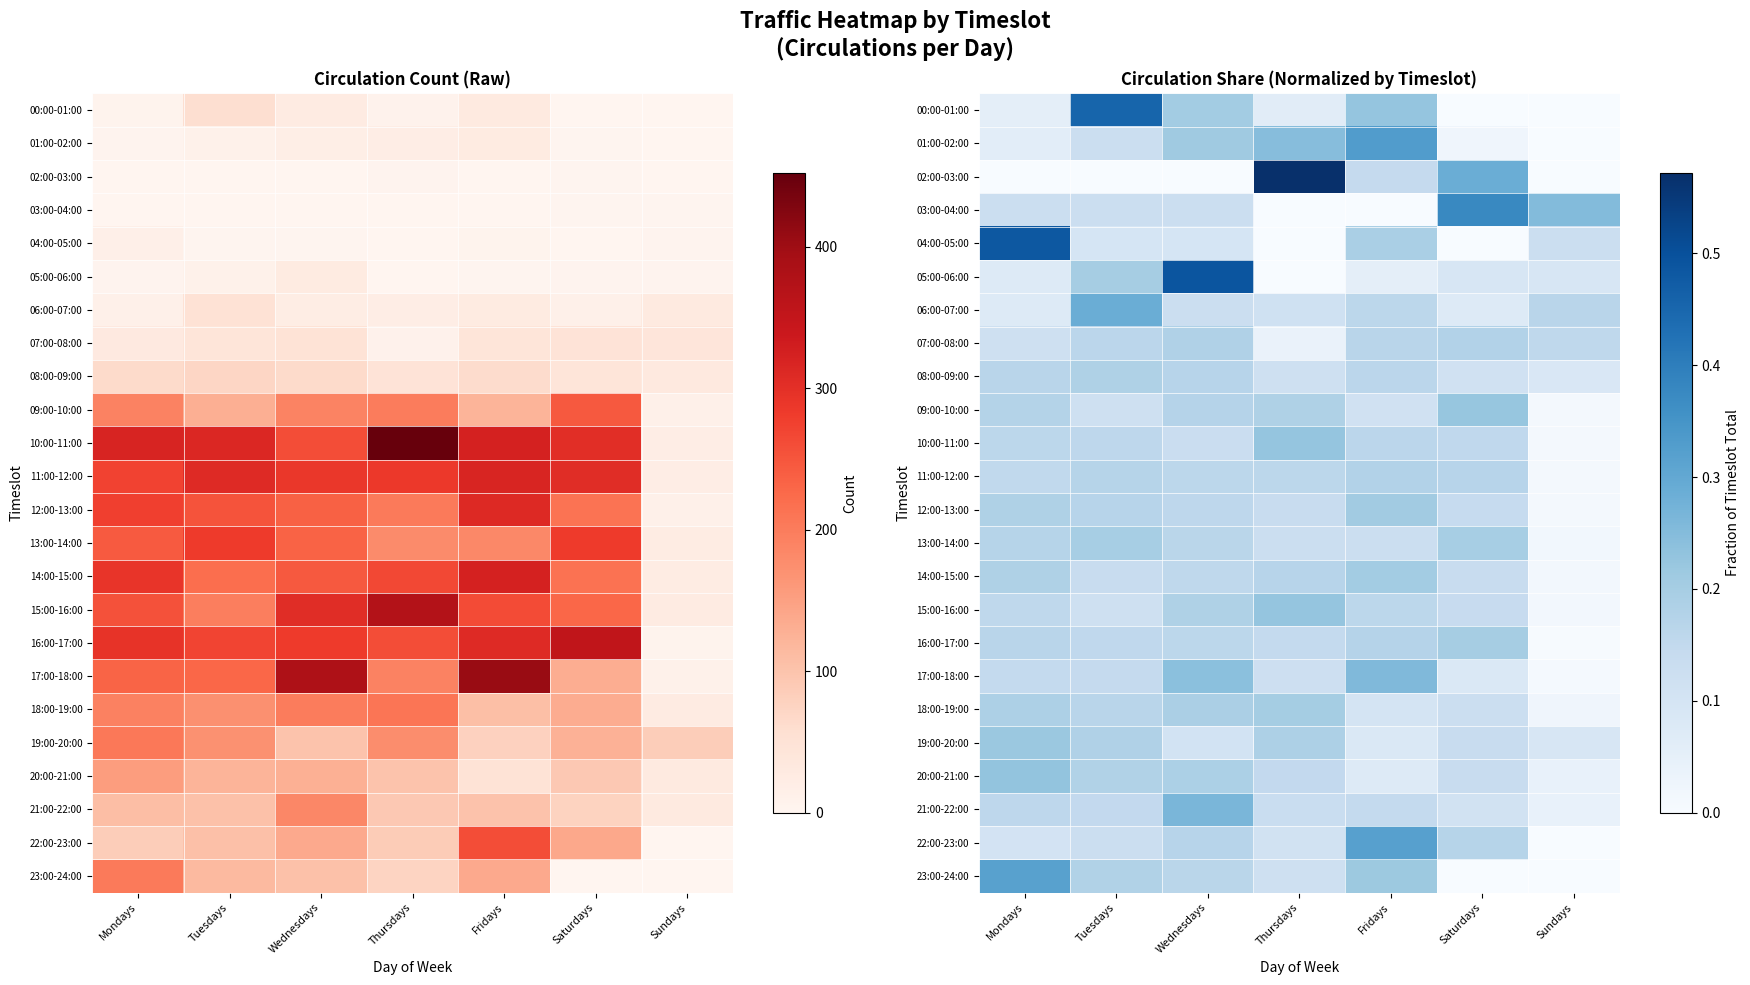

At which category is the sum across all series the highest?

Wednesdays